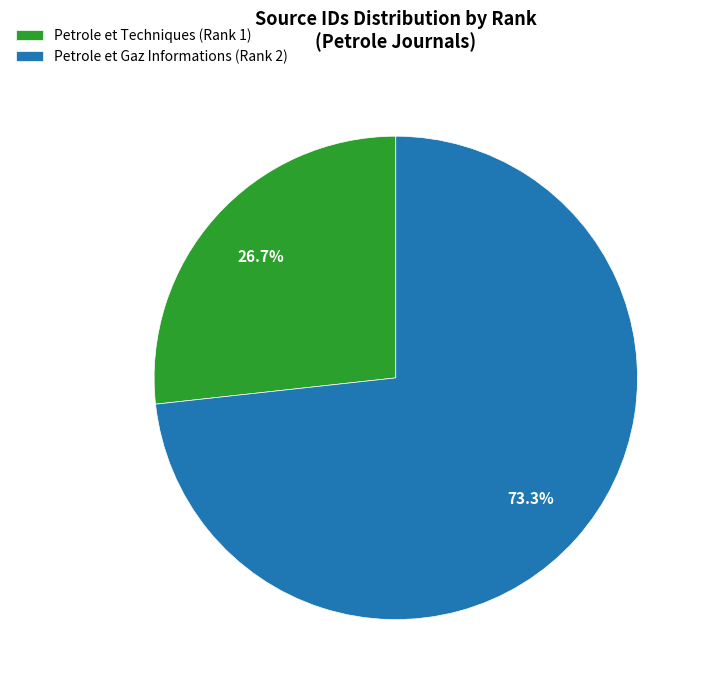

The Petrole et Gaz Informations (Rank 2) slice represents 73% of the pie. True or false?

True